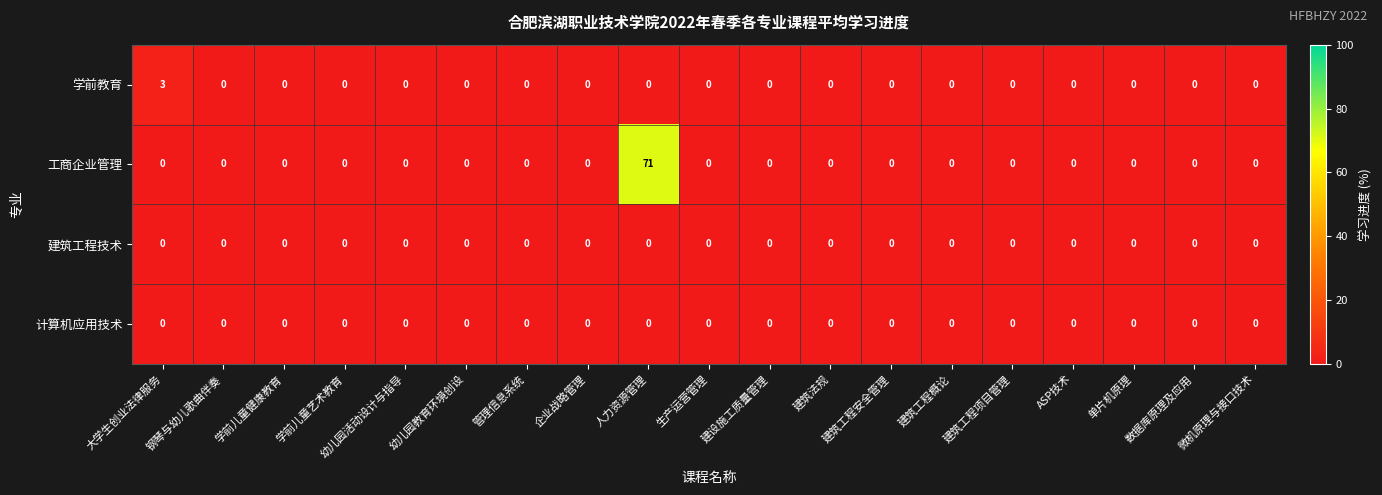

How many series are shown in this chart?

4